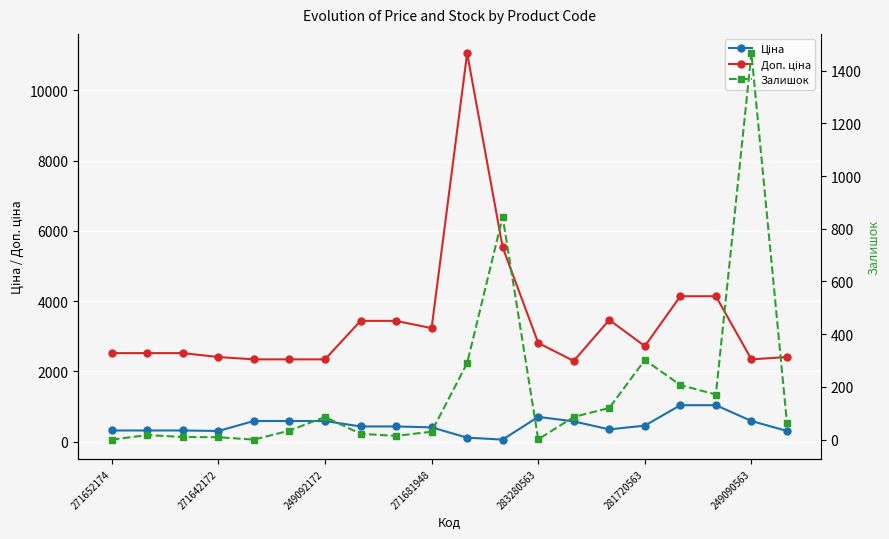

What is the difference between the maximum and minimum values in the Залишок series?

1466.0